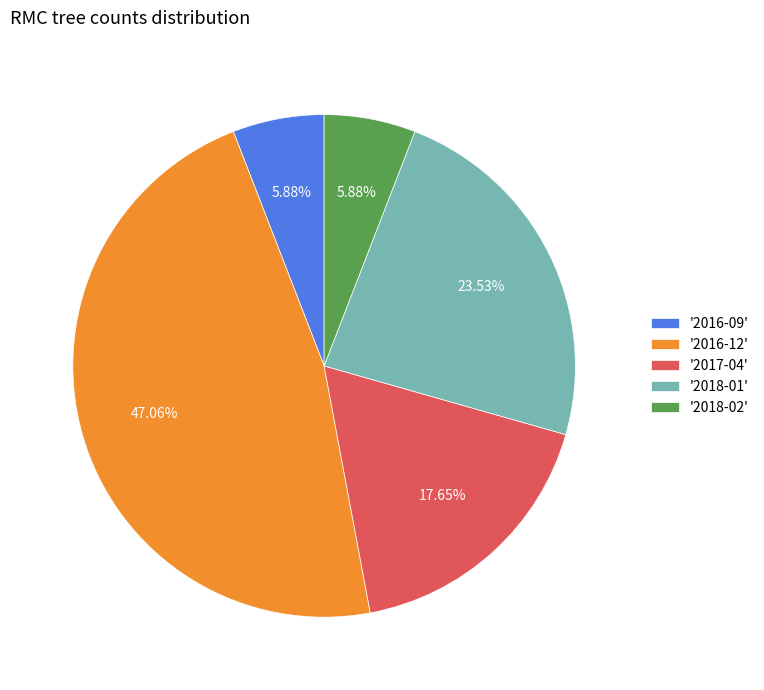

Is there a majority slice in this chart?

No